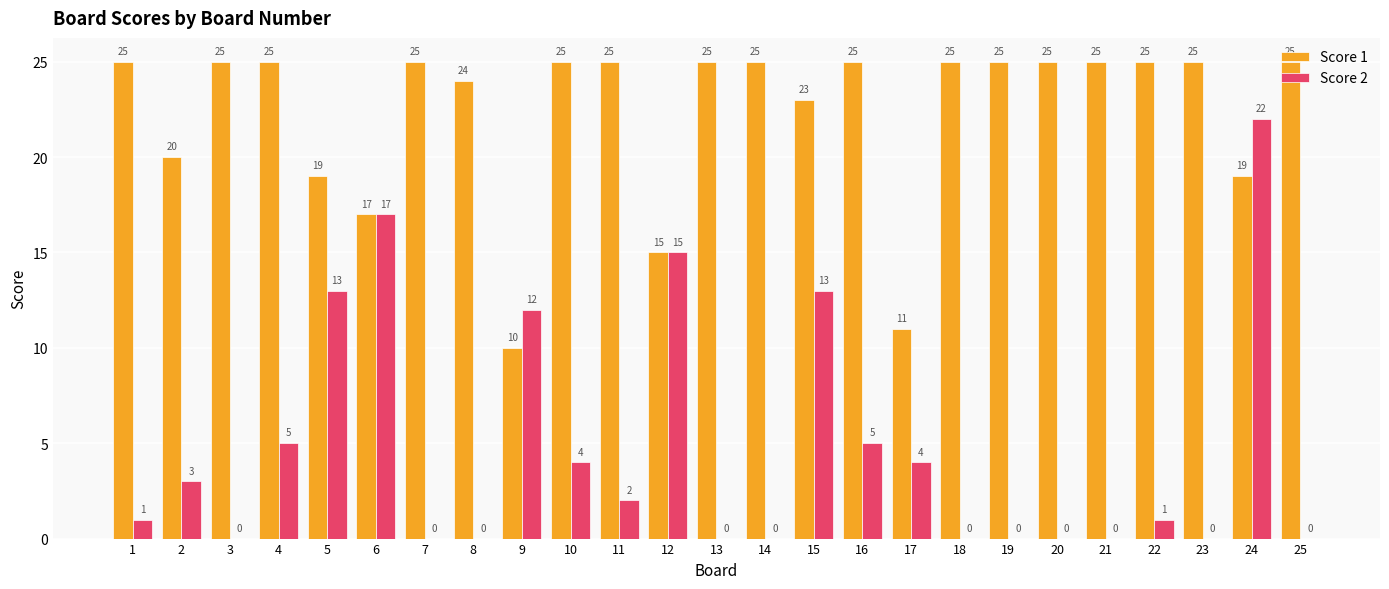

At which label does Score 2 reach its peak?

24